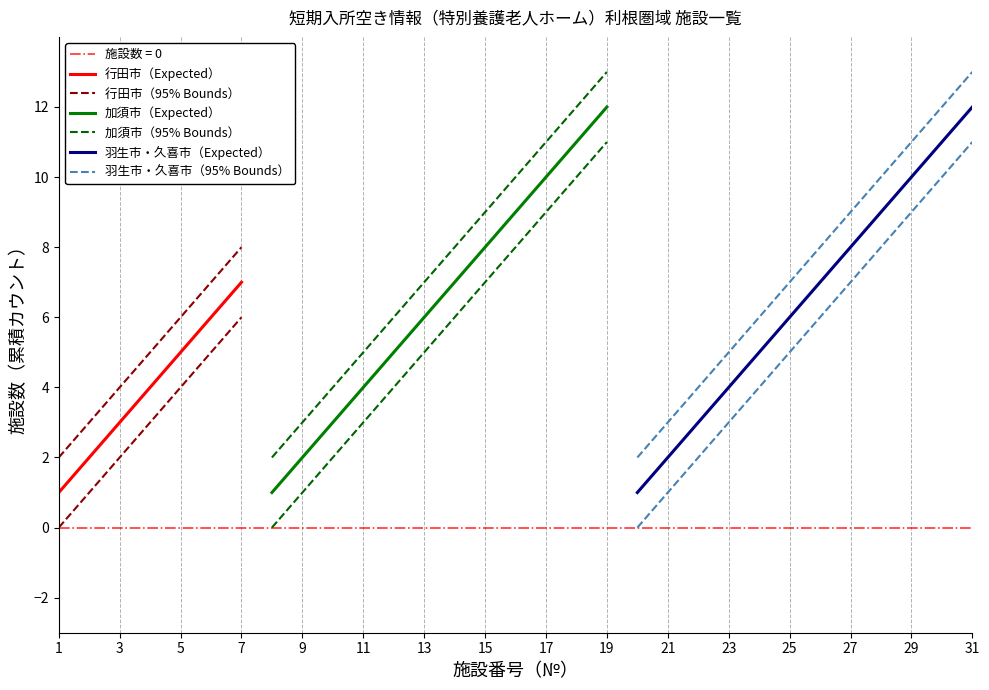

True or false: 行田市（95% Bounds） has more than 2 interior local peaks.

False